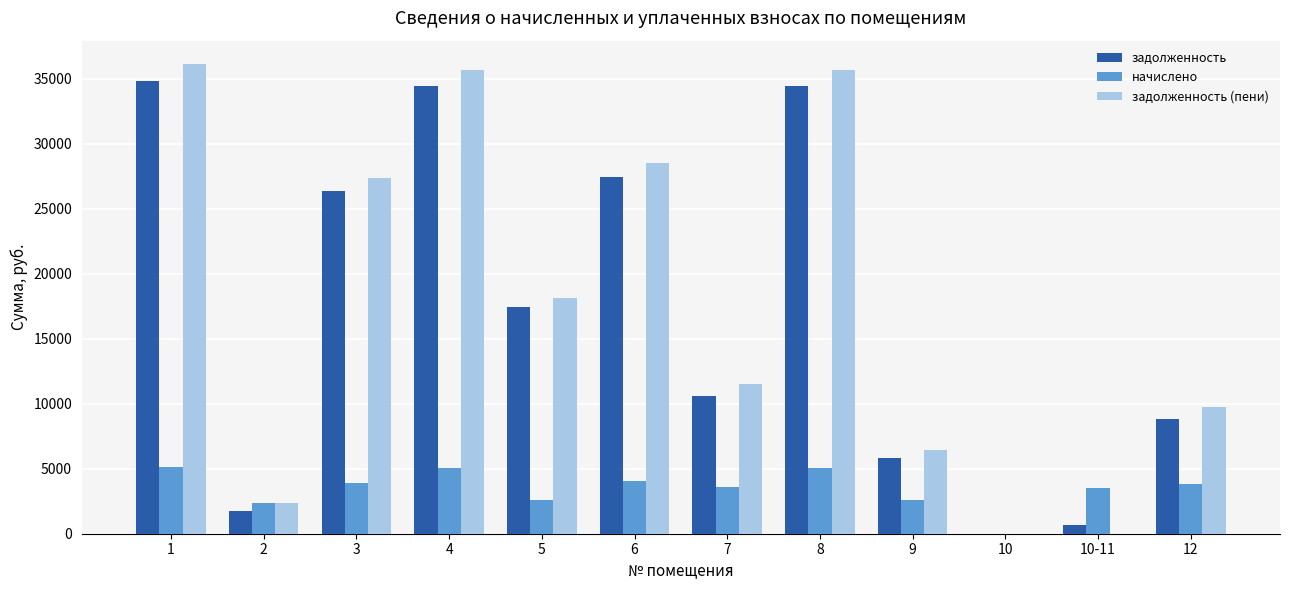

What is the maximum value shown in the chart?

36116.4